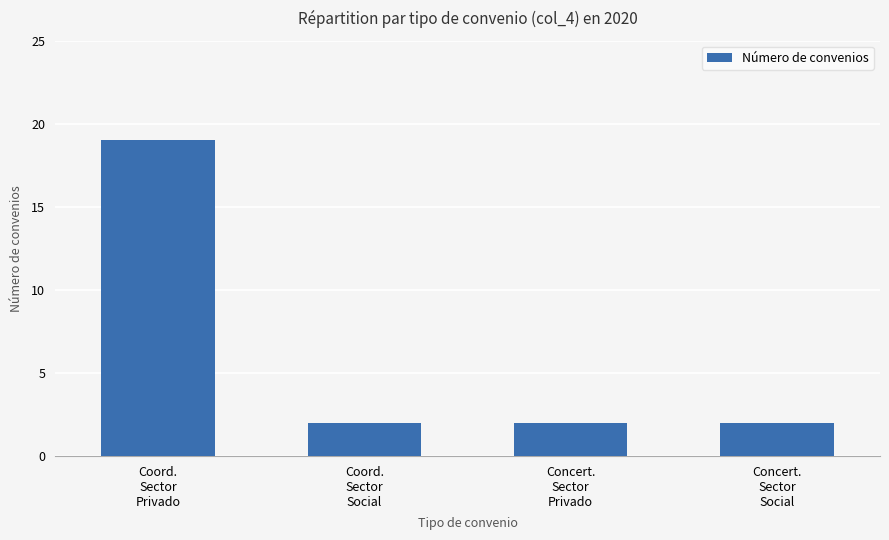

What is the minimum value shown in the chart?

2